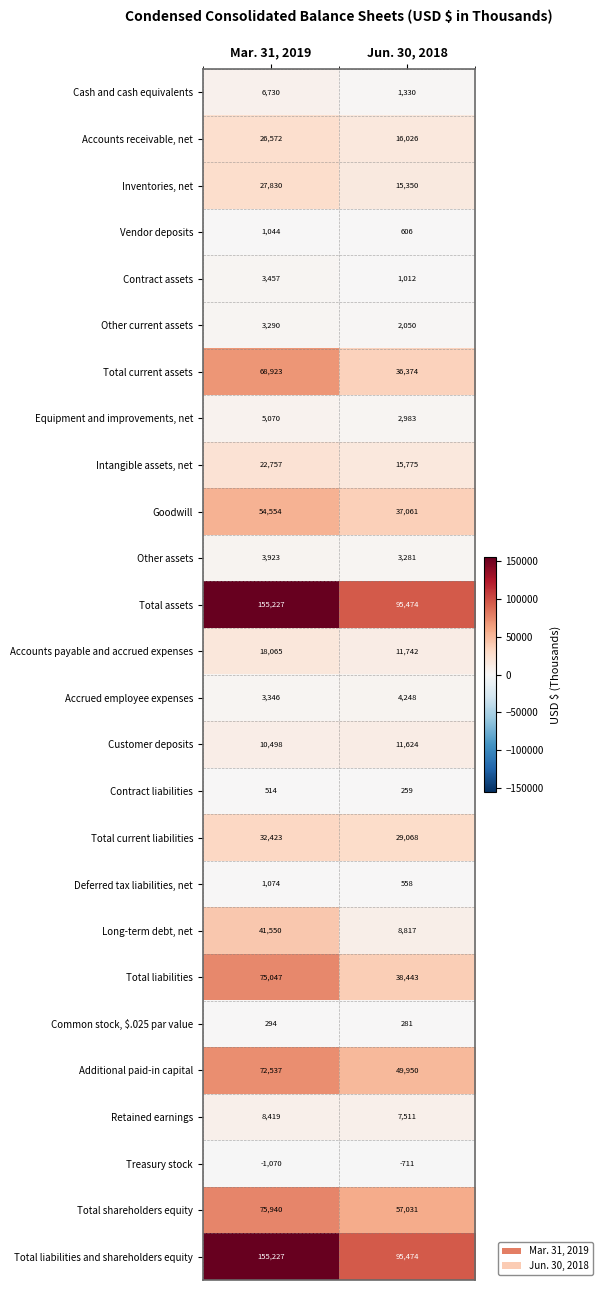

At which category is the sum across all series the highest?

Mar. 31, 2019